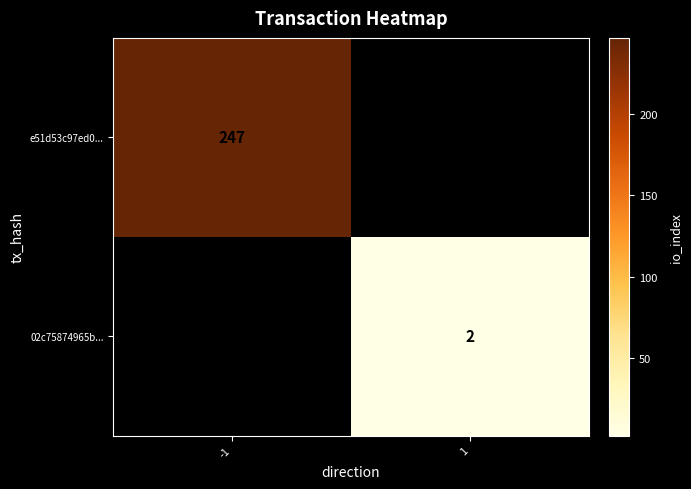

The value of e51d53c97ed0... at -1 is 171. True or false?

False